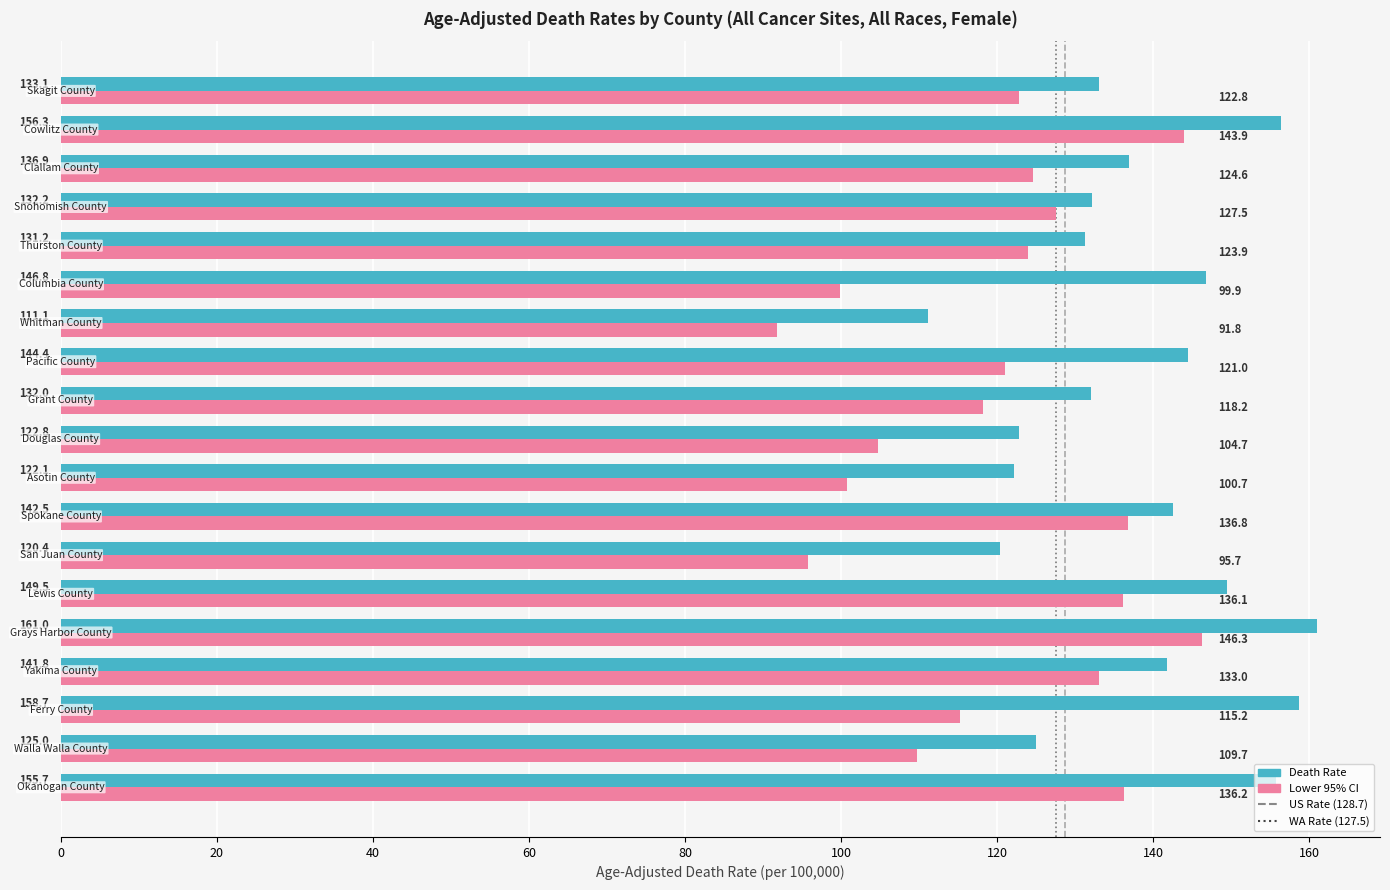

At how many categories does at least one series exceed 93?

19